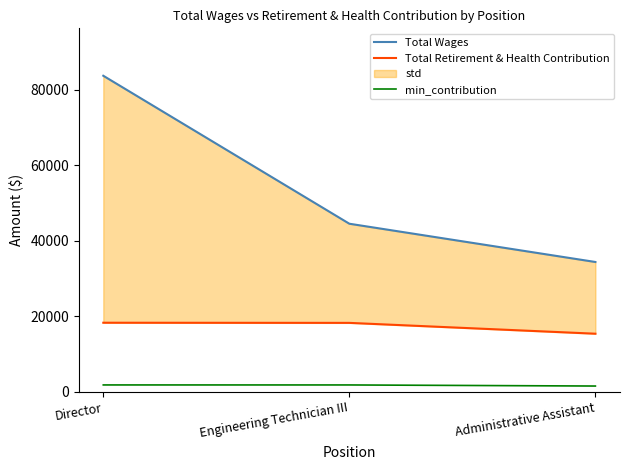

Is it true that min_contribution equals 2558.0 at Administrative Assistant?

False